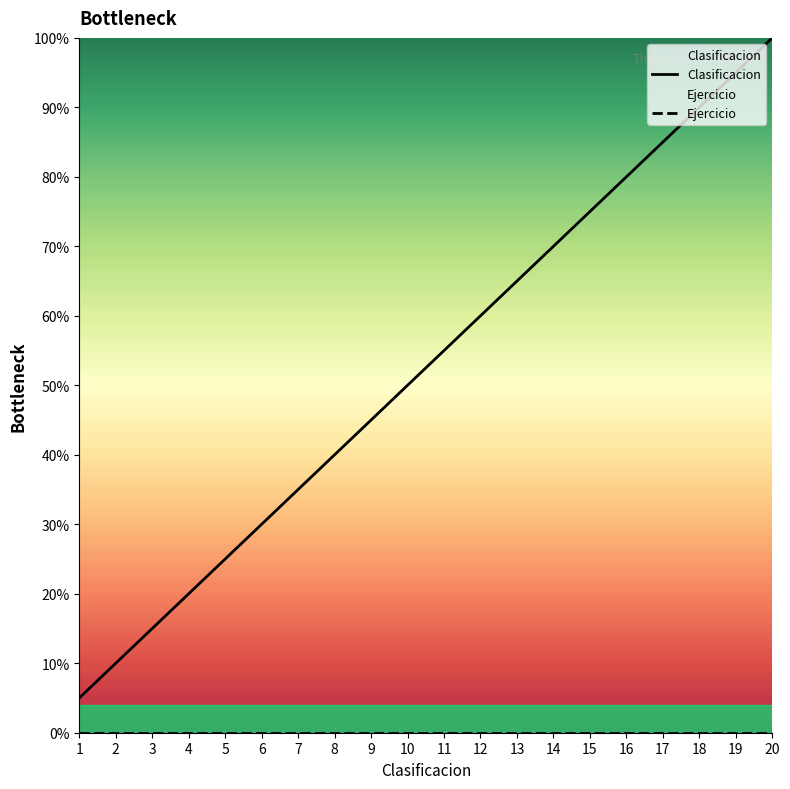

At which label does Ejercicio reach its minimum?

1